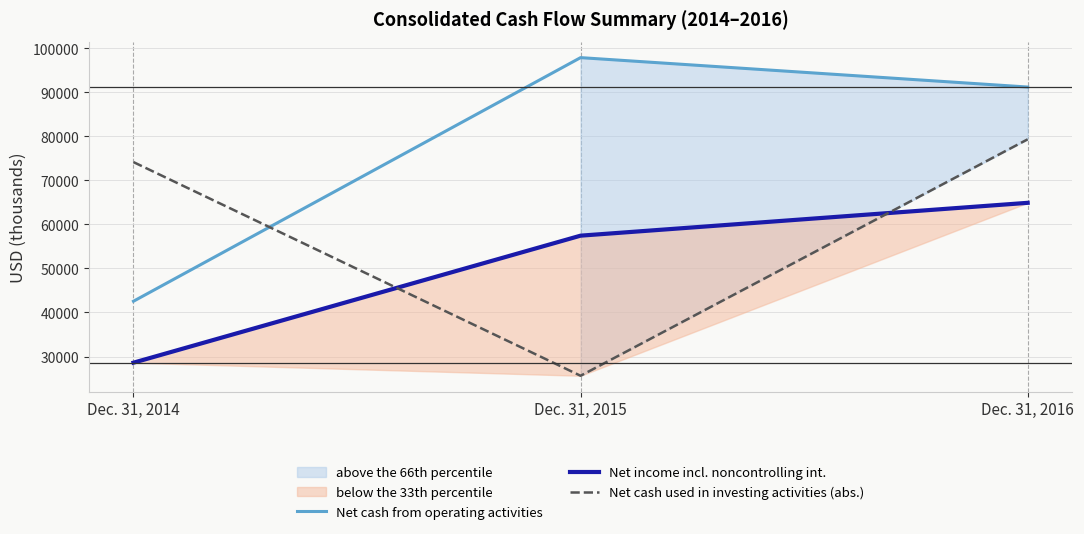

What is the value of the Net income incl. noncontrolling int. point at the 3rd from the left?

64896